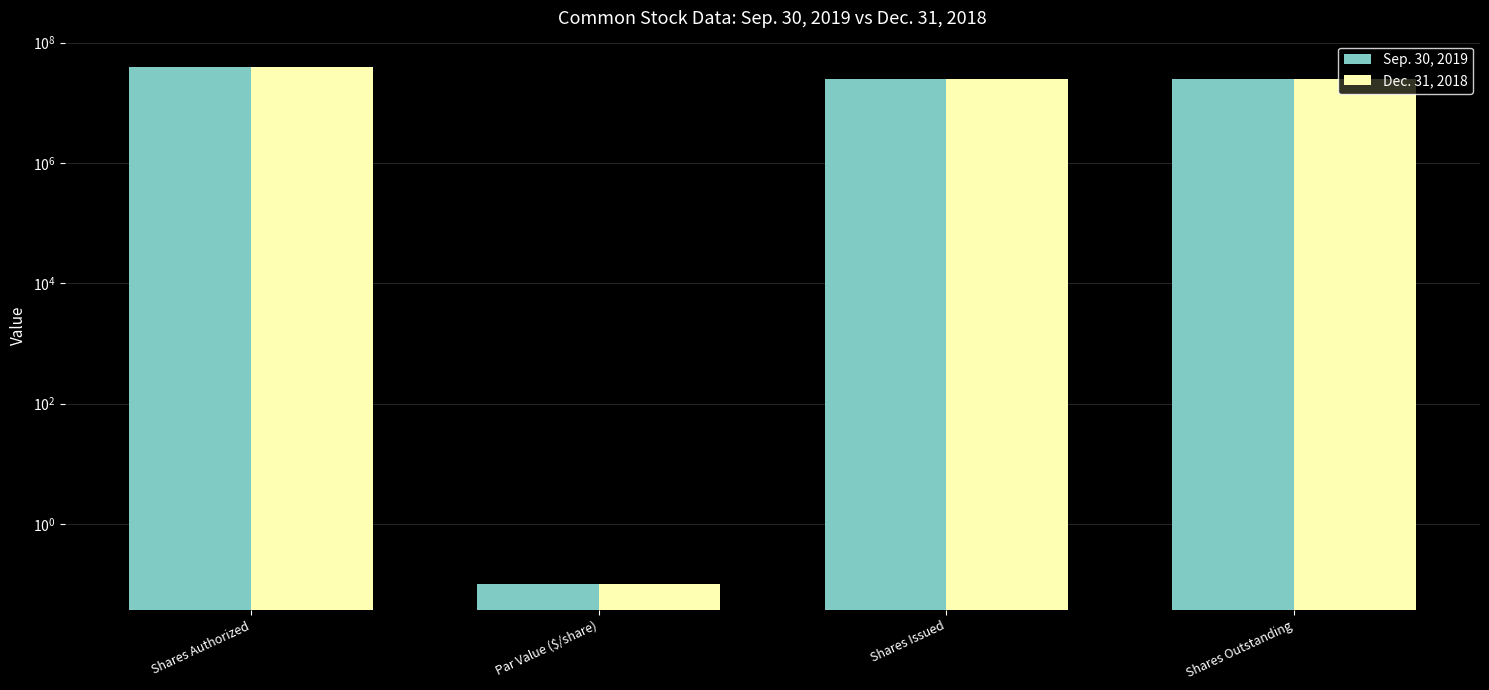

What is the difference between the Sep. 30, 2019 values at Shares Authorized and Shares Issued?

15300000.0